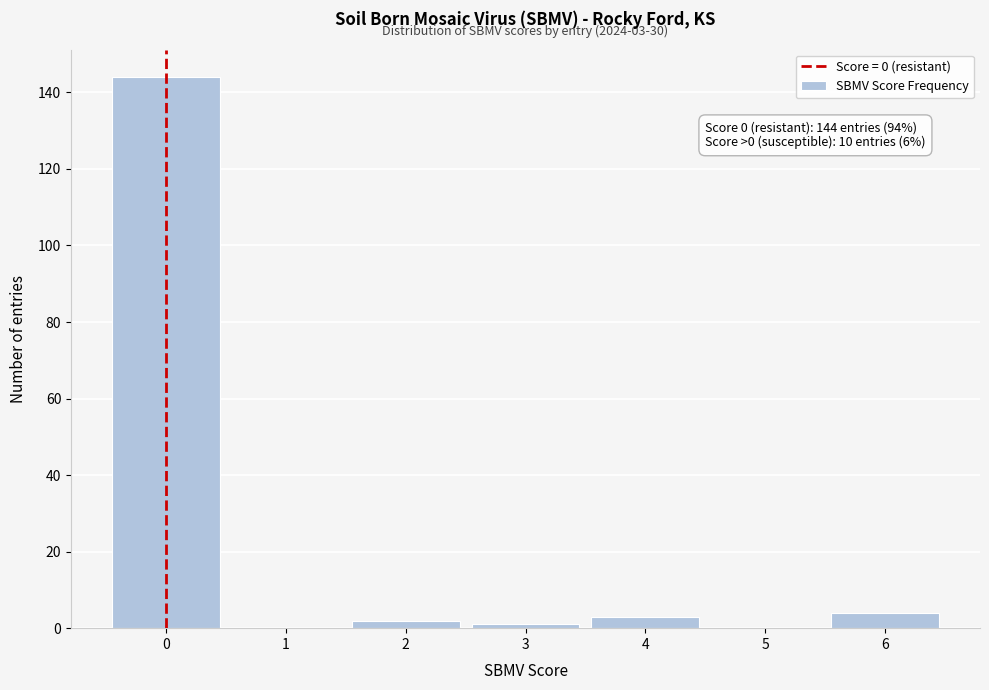

Reading right to left, transcribe all the data shown in this chart.

6=4	5=0	4=3	3=1	2=2	1=0	0=144